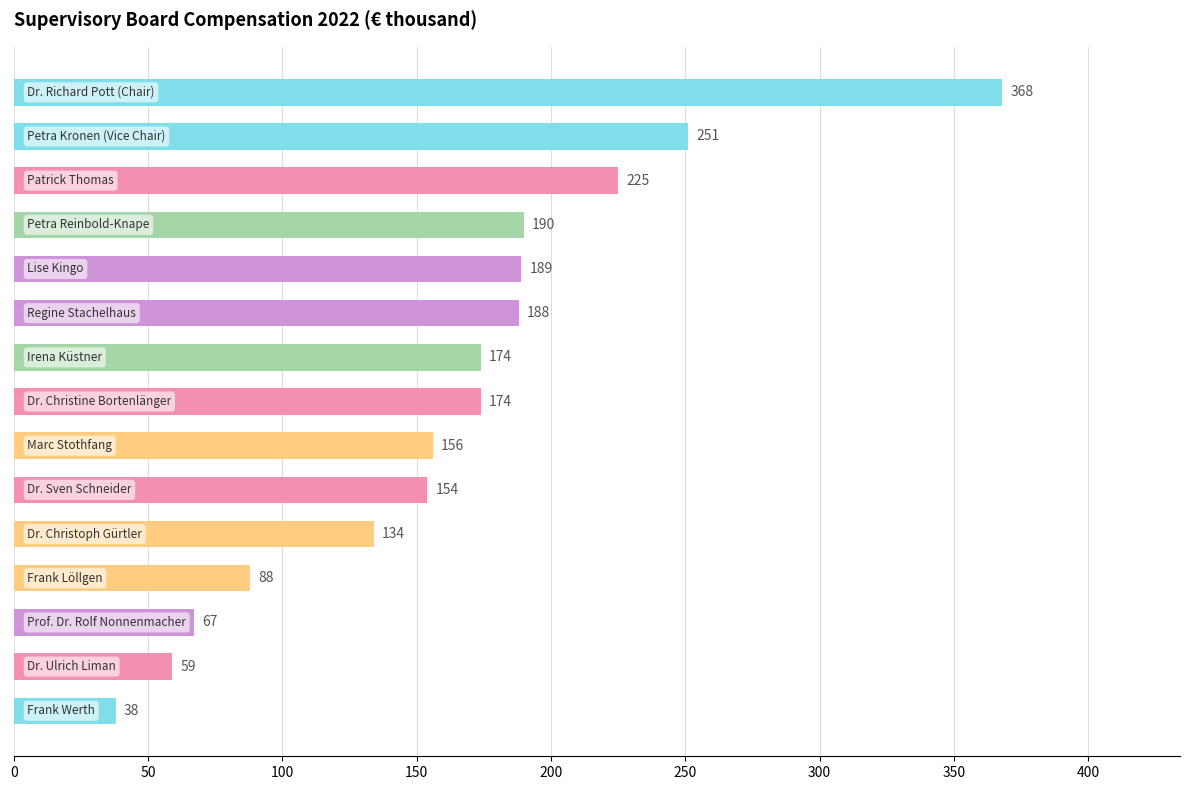

What is the value of the 3rd bar from the top?

225